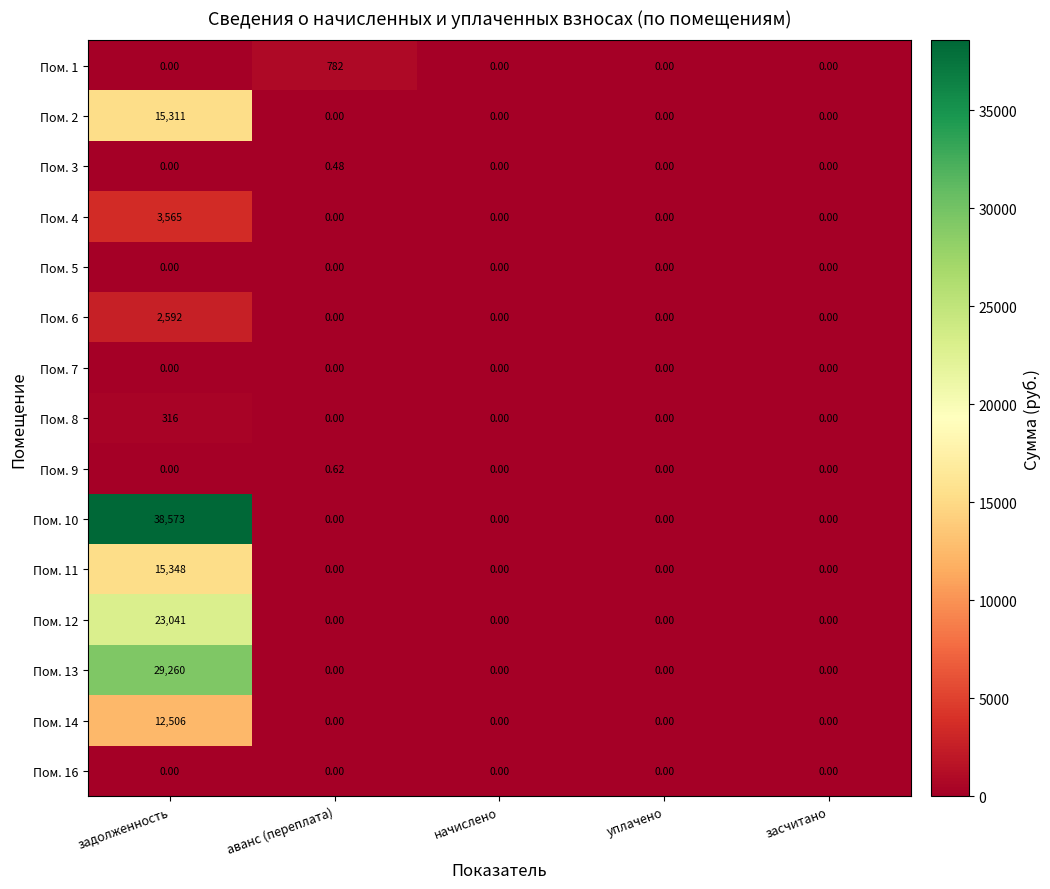

At which label does Пом. 12 reach its peak?

задолженность